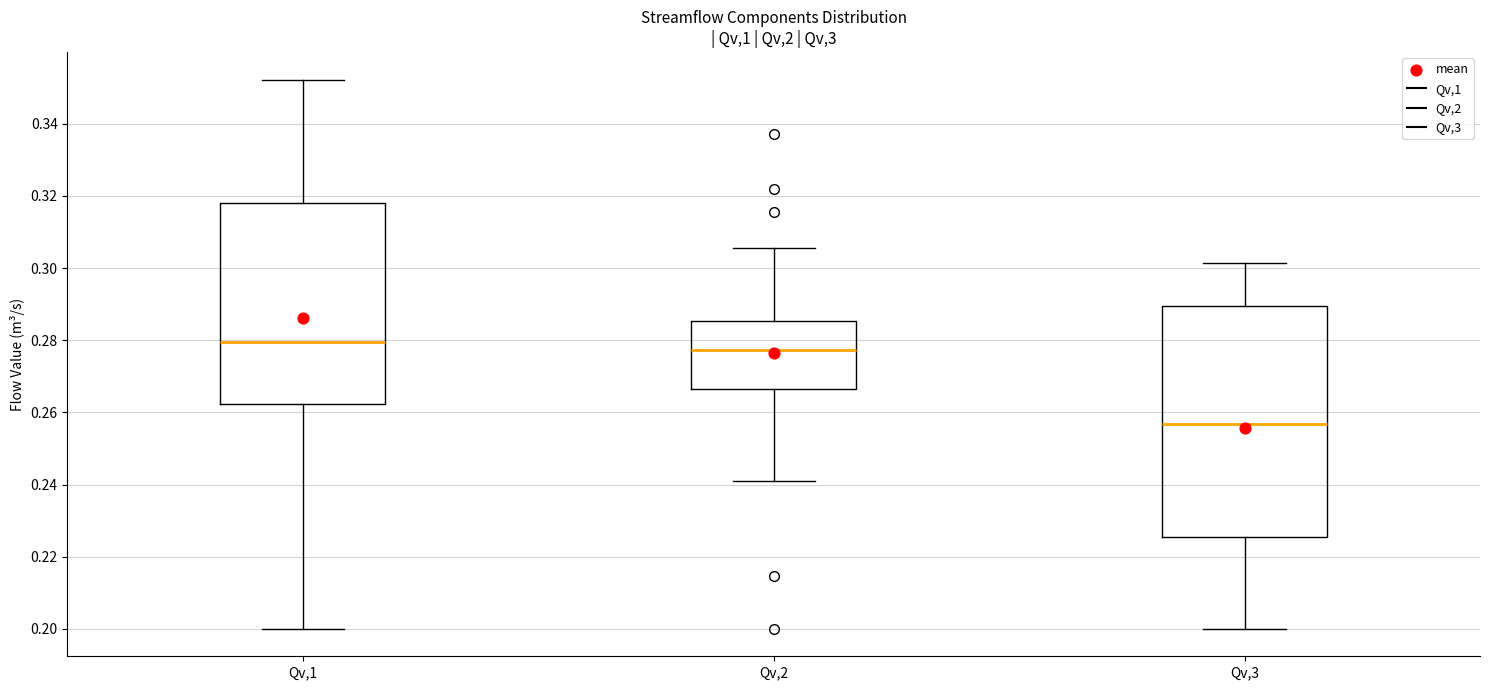

Which box has the lowest median line?

Qv,3